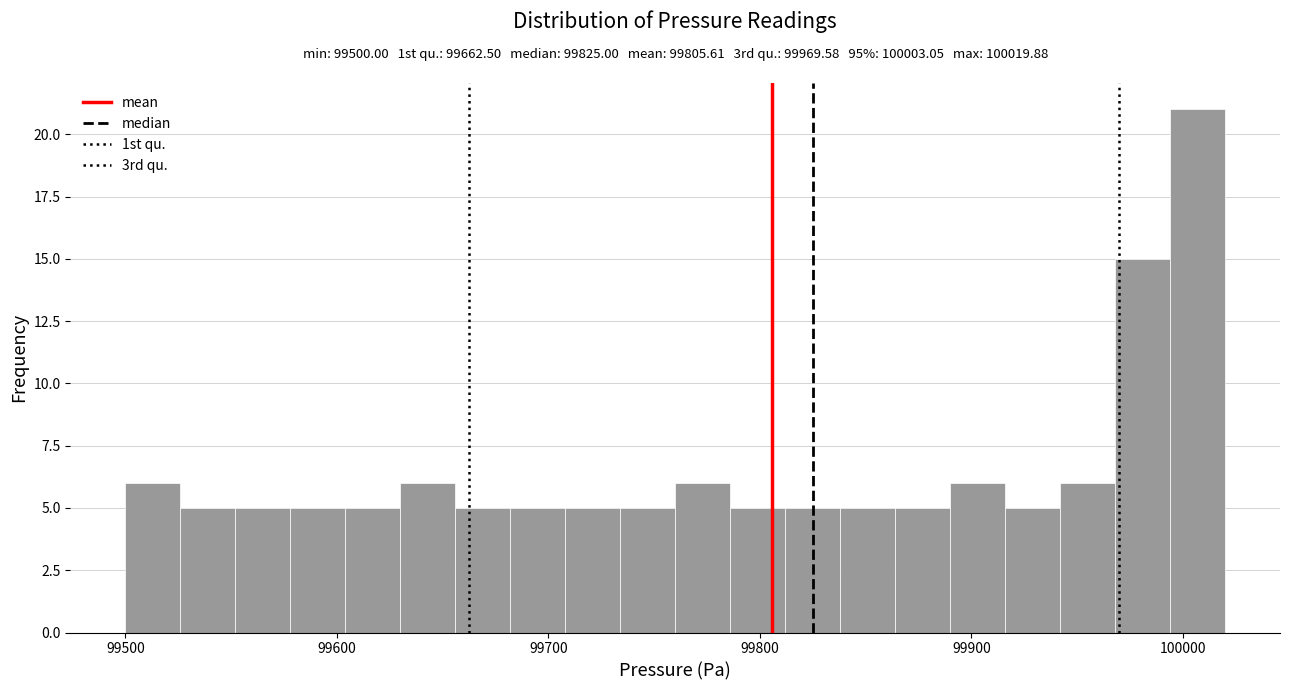

Around what value on the x-axis is the tallest bar? Give the approximate position of its centre, as read against the axis.

100010